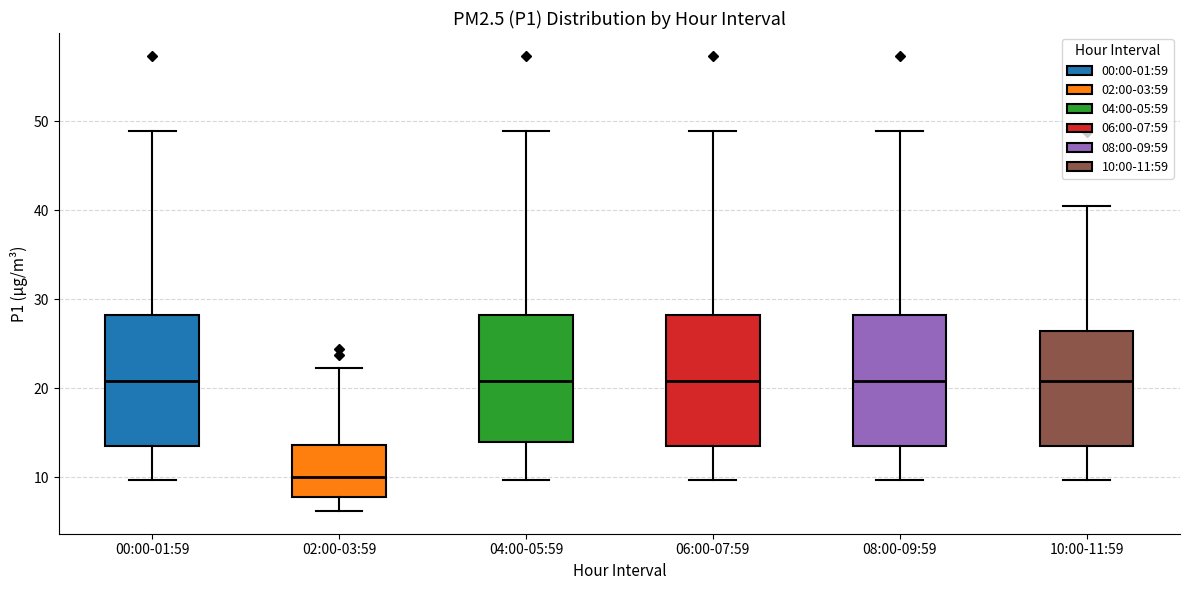

Which box's median line is the lowest?

02:00-03:59